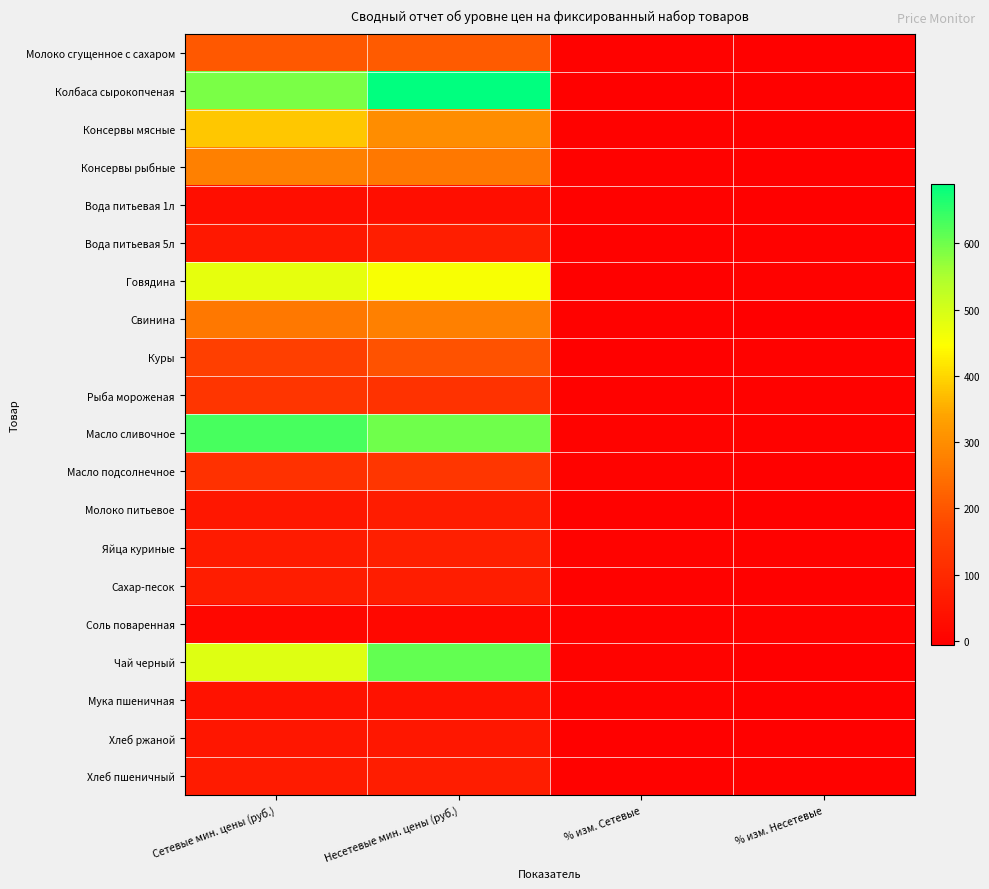

Reading left to right, list all the values displayed in this chart.

Молоко сгущенное с сахаром: Сетевые мин. цены (руб.)=205.5	Несетевые мин. цены (руб.)=209.3	% изм. Сетевые=0.9	% изм. Несетевые=-1.2
Колбаса сырокопченая: Сетевые мин. цены (руб.)=591.9	Несетевые мин. цены (руб.)=690.1	% изм. Сетевые=-0.7	% изм. Несетевые=-0.7
Консервы мясные: Сетевые мин. цены (руб.)=380.4	Несетевые мин. цены (руб.)=300.1	% изм. Сетевые=2.1	% изм. Несетевые=-1.2
Консервы рыбные: Сетевые мин. цены (руб.)=275.9	Несетевые мин. цены (руб.)=261.3	% изм. Сетевые=0.4	% изм. Несетевые=-2.3
Вода питьевая 1л: Сетевые мин. цены (руб.)=29.9	Несетевые мин. цены (руб.)=31.2	% изм. Сетевые=1.1	% изм. Несетевые=-2.3
Вода питьевая 5л: Сетевые мин. цены (руб.)=58.8	Несетевые мин. цены (руб.)=72.7	% изм. Сетевые=0.0	% изм. Несетевые=-0.1
Говядина: Сетевые мин. цены (руб.)=476.1	Несетевые мин. цены (руб.)=456.0	% изм. Сетевые=-0.8	% изм. Несетевые=0.0
Свинина: Сетевые мин. цены (руб.)=261.4	Несетевые мин. цены (руб.)=274.1	% изм. Сетевые=-0.4	% изм. Несетевые=-6.0
Куры: Сетевые мин. цены (руб.)=156.9	Несетевые мин. цены (руб.)=194.0	% изм. Сетевые=-1.7	% изм. Несетевые=0.5
Рыба мороженая: Сетевые мин. цены (руб.)=127.3	Несетевые мин. цены (руб.)=123.9	% изм. Сетевые=0.7	% изм. Несетевые=1.2
Масло сливочное: Сетевые мин. цены (руб.)=632.6	Несетевые мин. цены (руб.)=599.2	% изм. Сетевые=3.5	% изм. Несетевые=0.3
Масло подсолнечное: Сетевые мин. цены (руб.)=120.0	Несетевые мин. цены (руб.)=130.7	% изм. Сетевые=2.6	% изм. Несетевые=-0.6
Молоко питьевое: Сетевые мин. цены (руб.)=55.6	Несетевые мин. цены (руб.)=65.9	% изм. Сетевые=1.1	% изм. Несетевые=-1.3
Яйца куриные: Сетевые мин. цены (руб.)=64.3	Несетевые мин. цены (руб.)=75.2	% изм. Сетевые=3.2	% изм. Несетевые=1.7
Сахар-песок: Сетевые мин. цены (руб.)=67.9	Несетевые мин. цены (руб.)=69.8	% изм. Сетевые=-0.5	% изм. Несетевые=-2.1
Соль поваренная: Сетевые мин. цены (руб.)=14.4	Несетевые мин. цены (руб.)=18.0	% изм. Сетевые=0.8	% изм. Несетевые=0.1
Чай черный: Сетевые мин. цены (руб.)=486.4	Несетевые мин. цены (руб.)=610.1	% изм. Сетевые=3.0	% изм. Несетевые=-3.8
Мука пшеничная: Сетевые мин. цены (руб.)=41.3	Несетевые мин. цены (руб.)=41.5	% изм. Сетевые=2.9	% изм. Несетевые=-2.4
Хлеб ржаной: Сетевые мин. цены (руб.)=51.6	Несетевые мин. цены (руб.)=54.1	% изм. Сетевые=-0.9	% изм. Несетевые=-1.0
Хлеб пшеничный: Сетевые мин. цены (руб.)=63.1	Несетевые мин. цены (руб.)=68.8	% изм. Сетевые=0.2	% изм. Несетевые=0.0